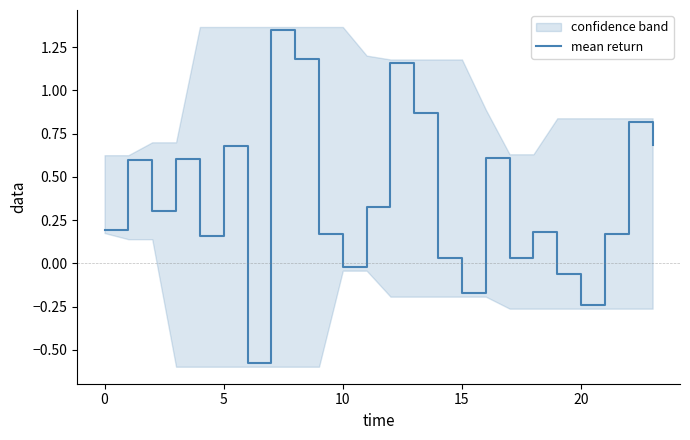

How many categories are shown in the chart?

24